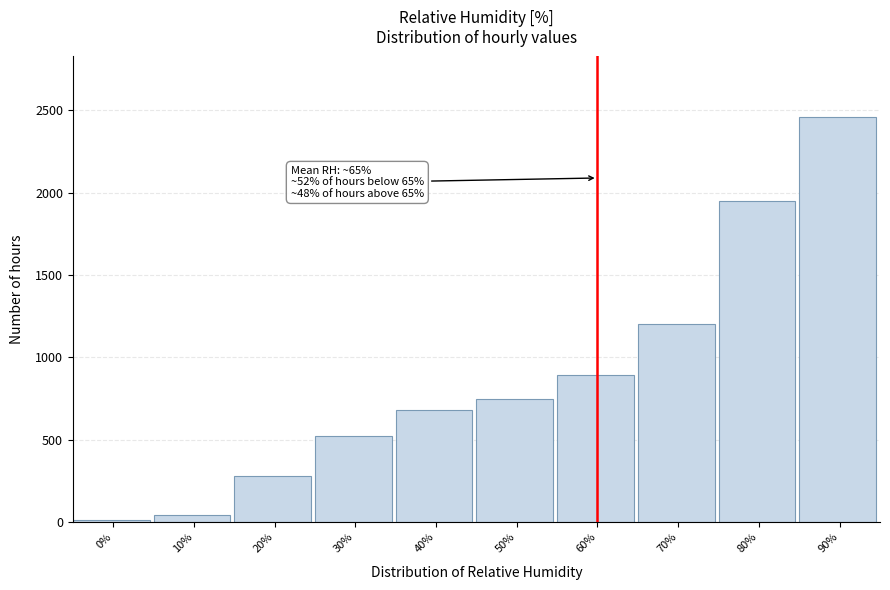

Reading left to right, extract all data points from this chart.

0%=12	10%=45	20%=280	30%=520	40%=680	50%=750	60%=890	70%=1200	80%=1950	90%=2457